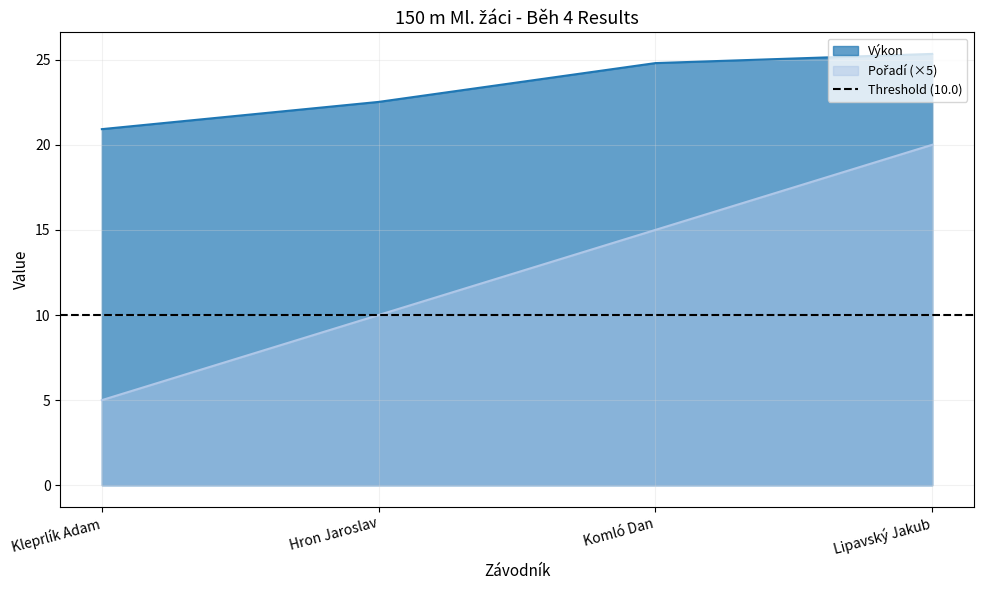

What is the highest value of the Výkon series?

25.3